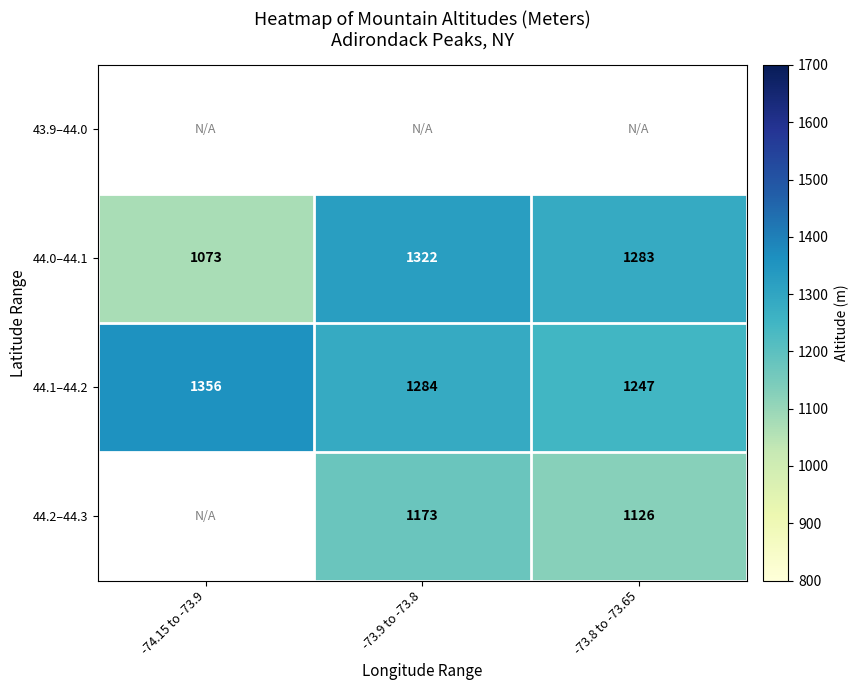

Where does the 44.0–44.1 series first go above 1283?

-73.9 to -73.8